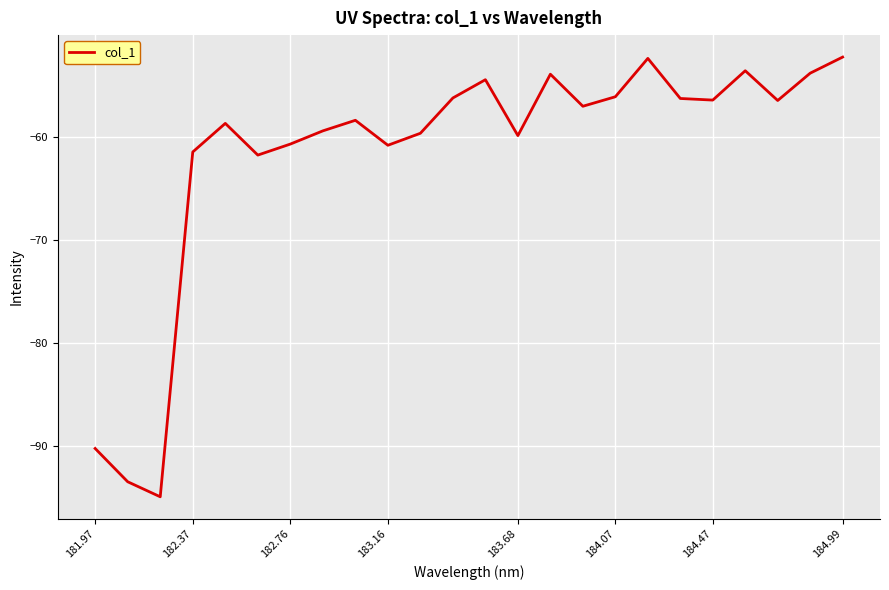

What is the difference between the maximum and minimum values?

42.7